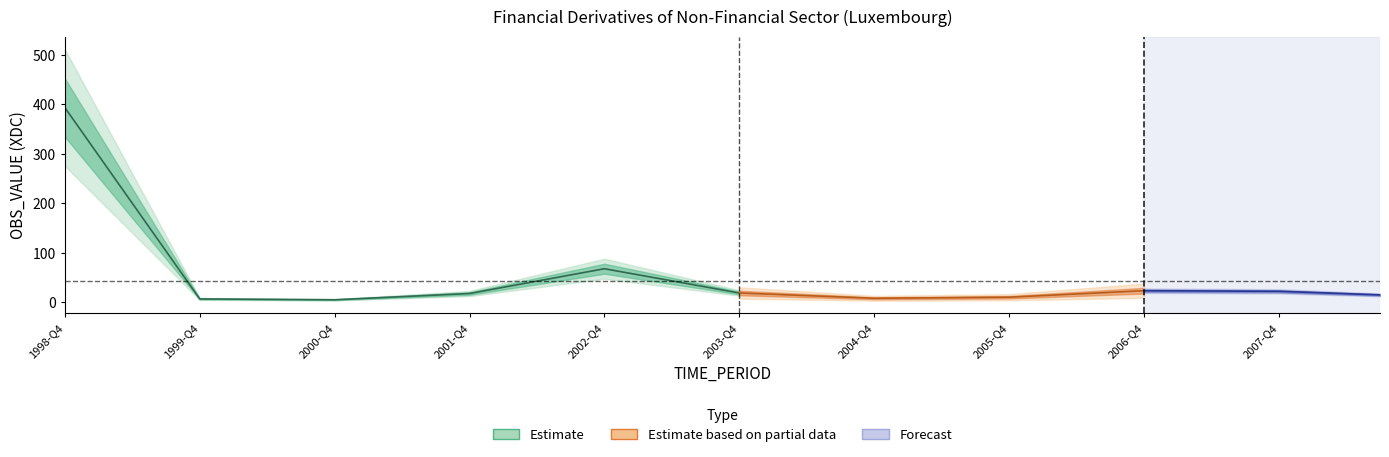

Rank the categories by value from highest to lowest.

1998-Q4, 1999-Q1, 1999-Q2, 1999-Q3, 2002-Q4, 2003-Q1, 2002-Q3, 2003-Q2, 2002-Q2, 2003-Q3, 2002-Q1, 2006-Q4, 2007-Q1, 2007-Q2, 2007-Q3, 2007-Q4, 2006-Q3, 2008-Q1, 2003-Q4, 2001-Q4, 2008-Q2, 2006-Q2, 2004-Q1, 2008-Q3, 2001-Q3, 2006-Q1, 2004-Q2, 2001-Q2, 2004-Q3, 2005-Q4, 2005-Q3, 2005-Q2, 2005-Q1, 2001-Q1, 2004-Q4, 1999-Q4, 2000-Q1, 2000-Q2, 2000-Q3, 2000-Q4